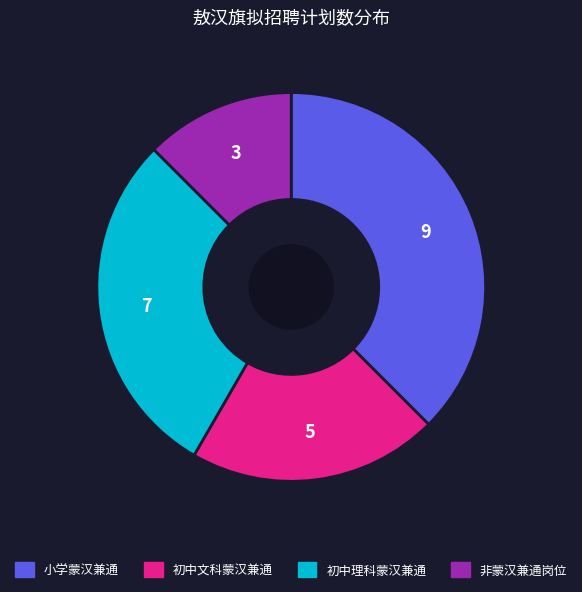

Is there a majority slice in this chart?

No